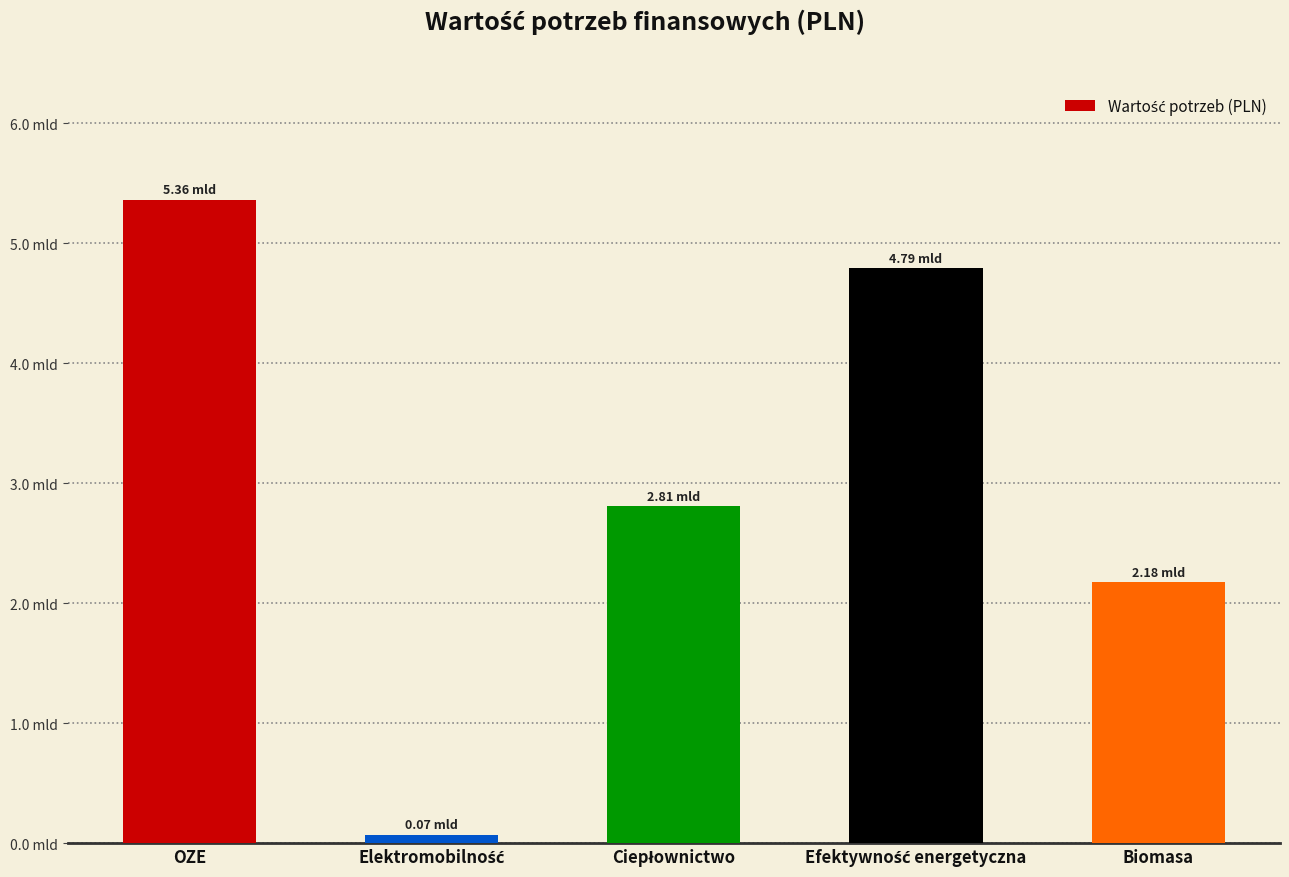

Between Efektywność energetyczna and Elektromobilność, which is larger?

Efektywność energetyczna